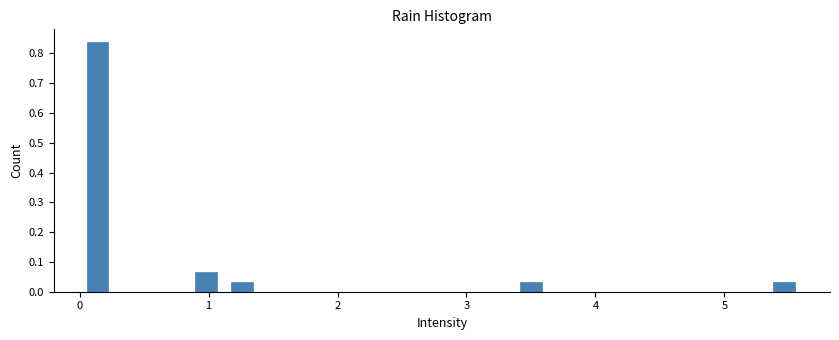

Around what value on the x-axis is the tallest bar? Give the approximate position of its centre, as read against the axis.

0.1